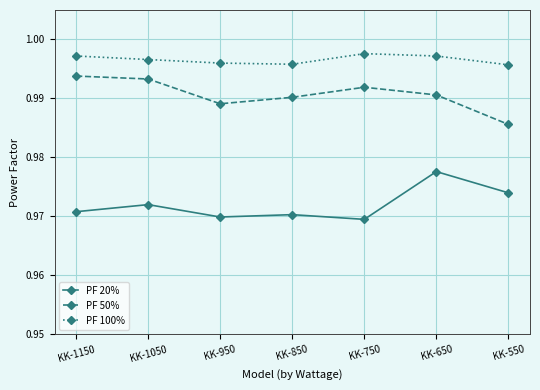

Count the PF 50% values in the range 0 to 1.

7